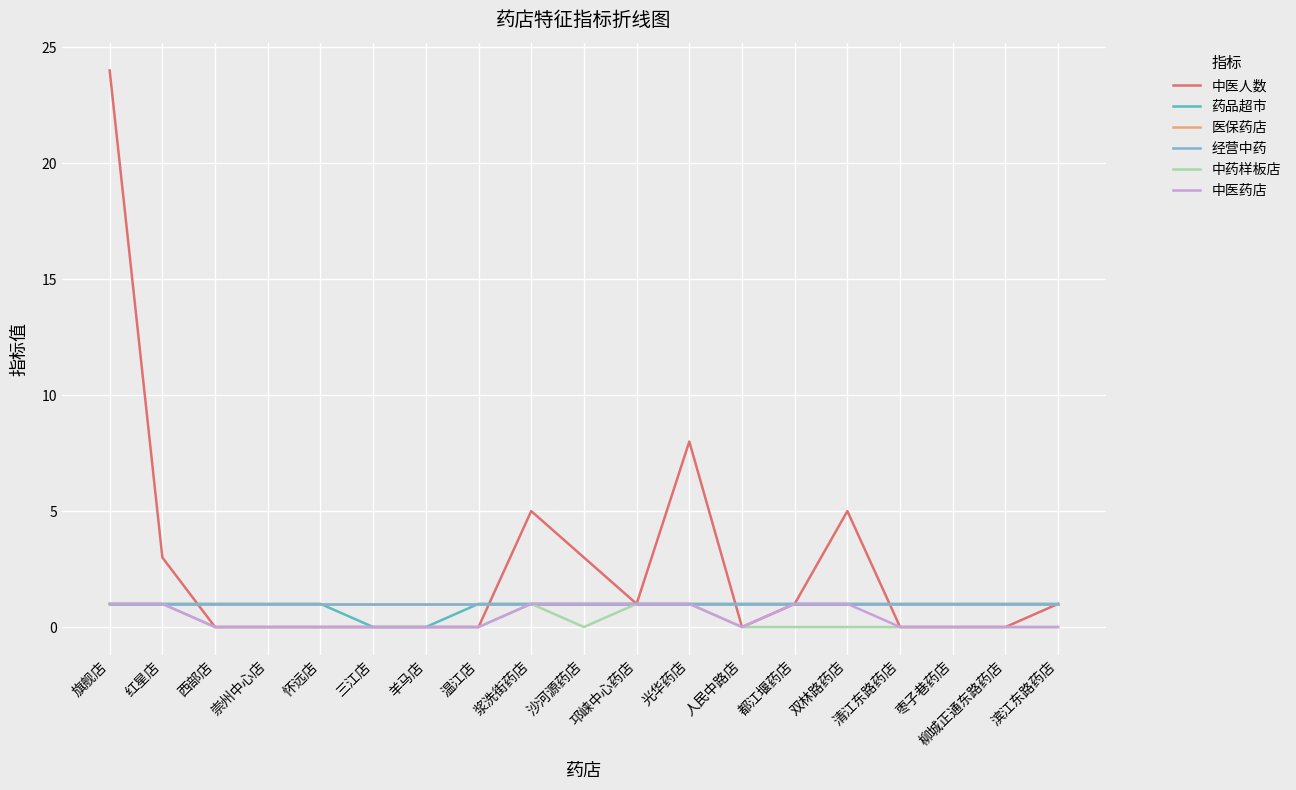

Is this an area chart (filled region under the line)?

No